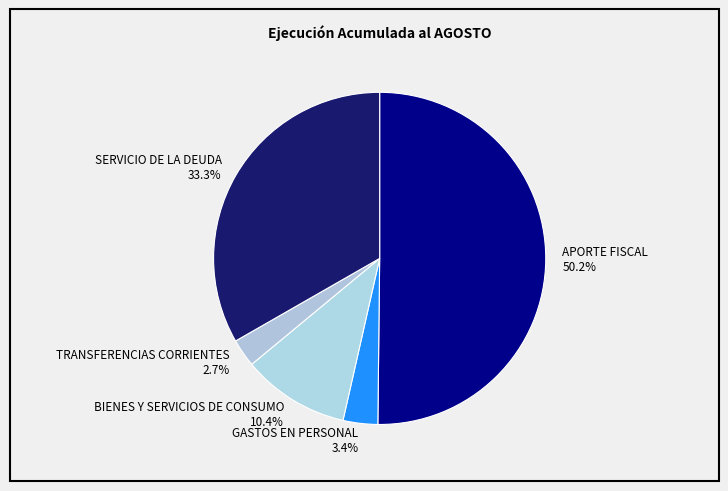

Do SERVICIO DE LA DEUDA and TRANSFERENCIAS CORRIENTES together represent more than half of the pie?

No